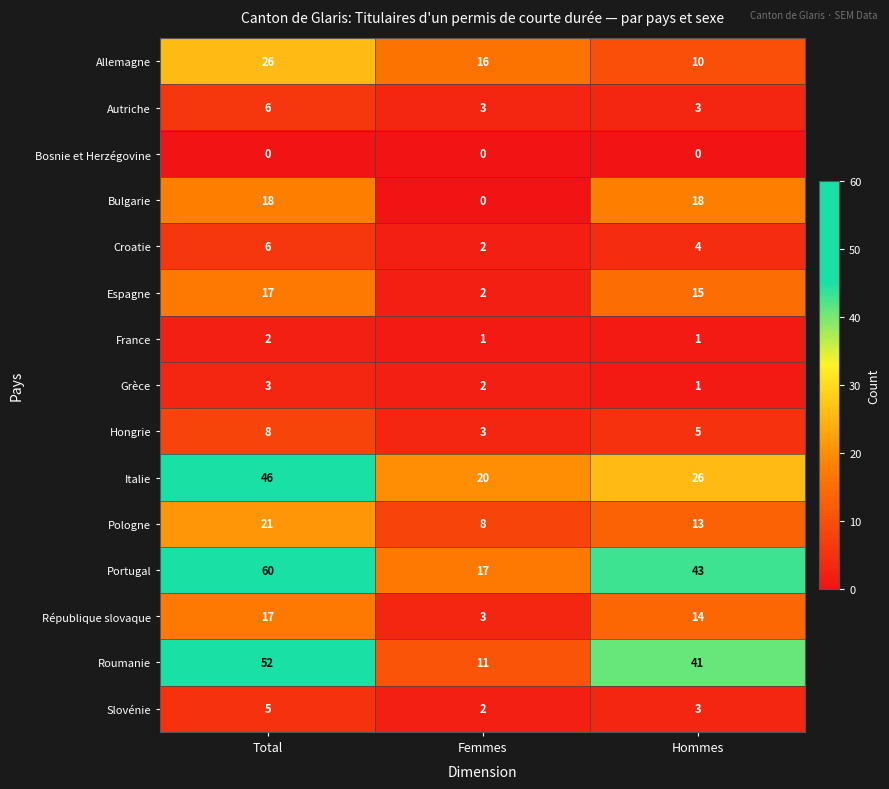

Between Total and Femmes, which series saw the biggest shift?

Portugal